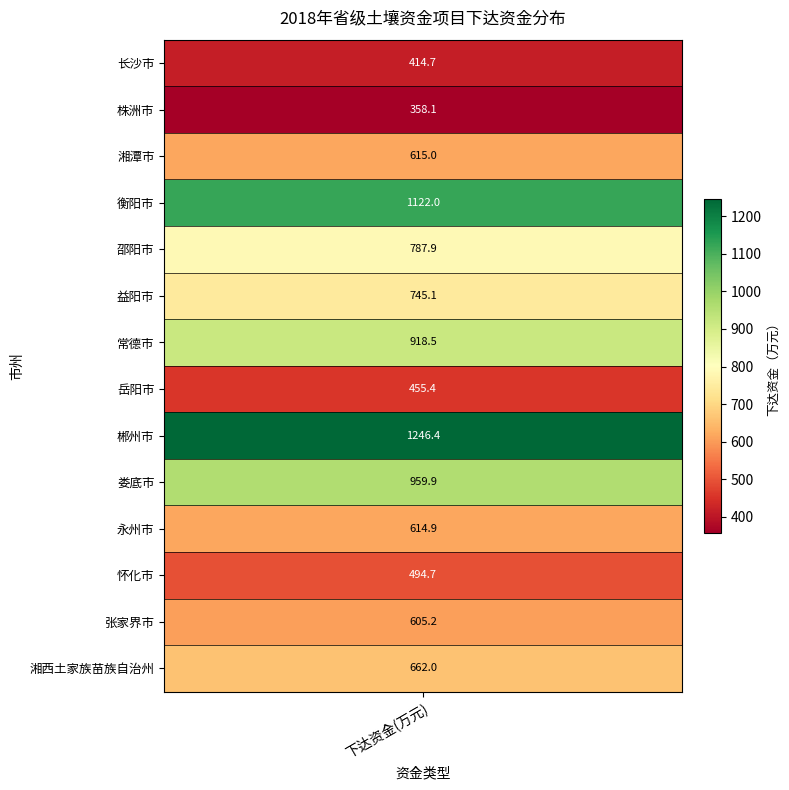

Rank the categories by value from highest to lowest.

郴州市, 衡阳市, 娄底市, 常德市, 邵阳市, 益阳市, 湘西土家族苗族自治州, 湘潭市, 永州市, 张家界市, 怀化市, 岳阳市, 长沙市, 株洲市